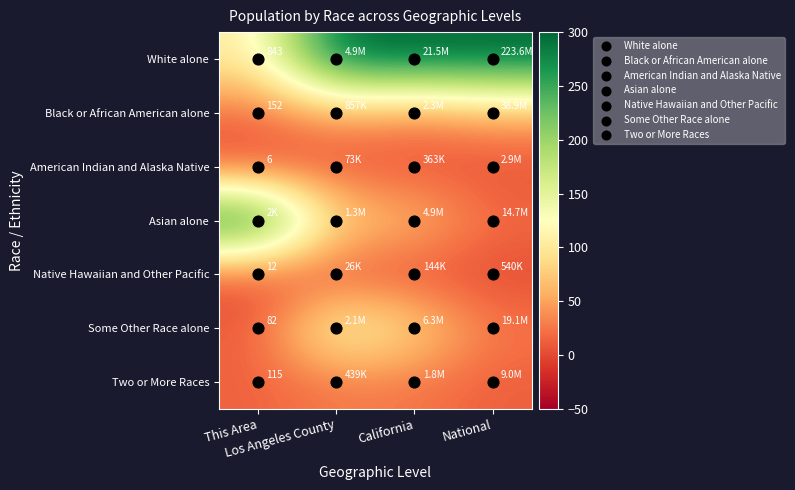

Is the value of Black or African American alone at California greater than the value of Some Other Race alone at Los Angeles County?

No